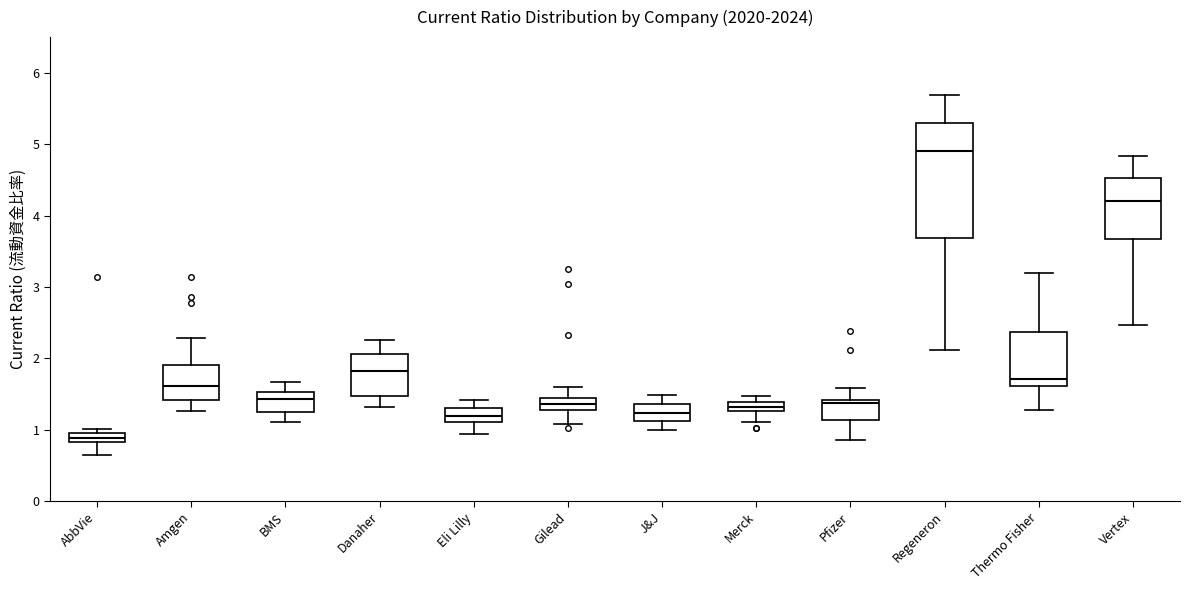

Which box is the tallest, from its lower edge to its upper edge?

Regeneron